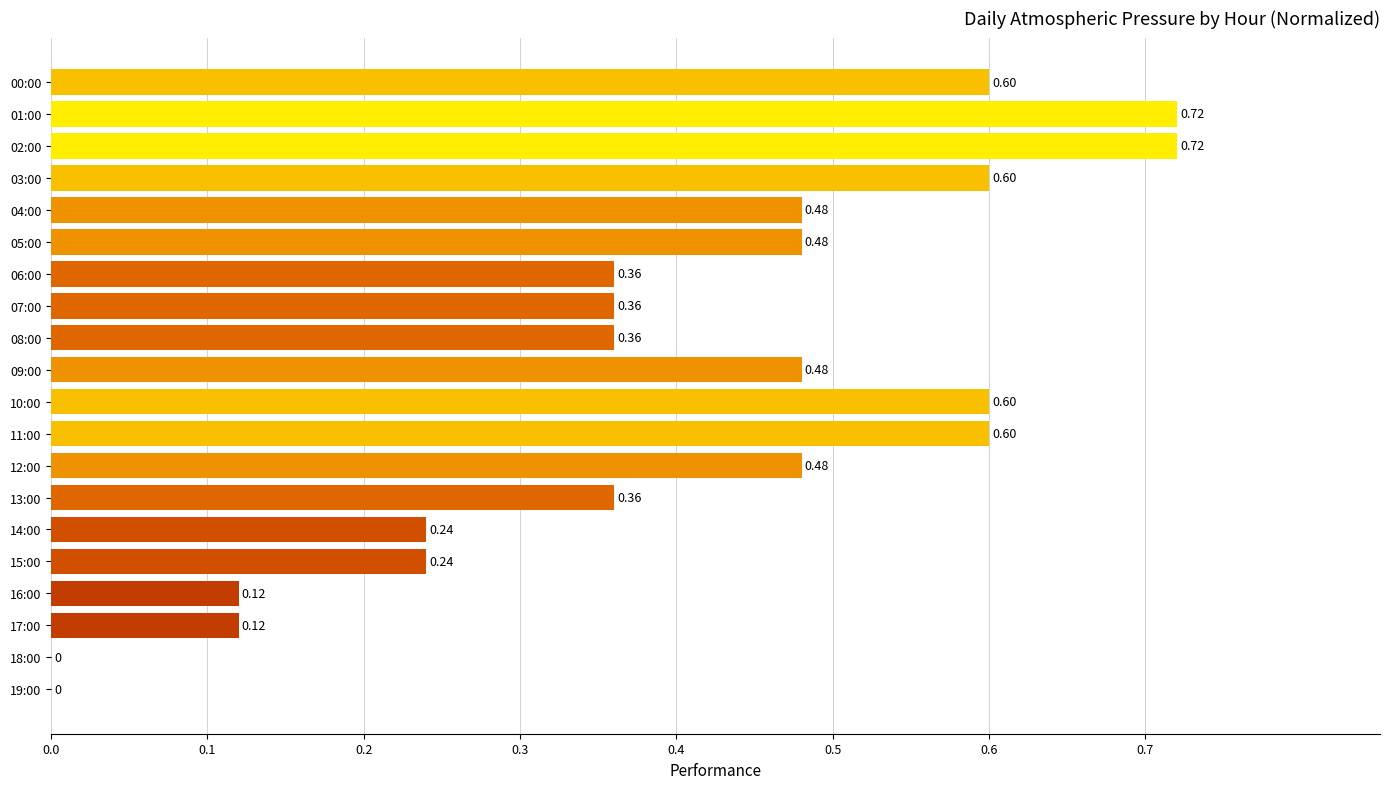

What is the sum of the values at 06:00 and 05:00?

0.8